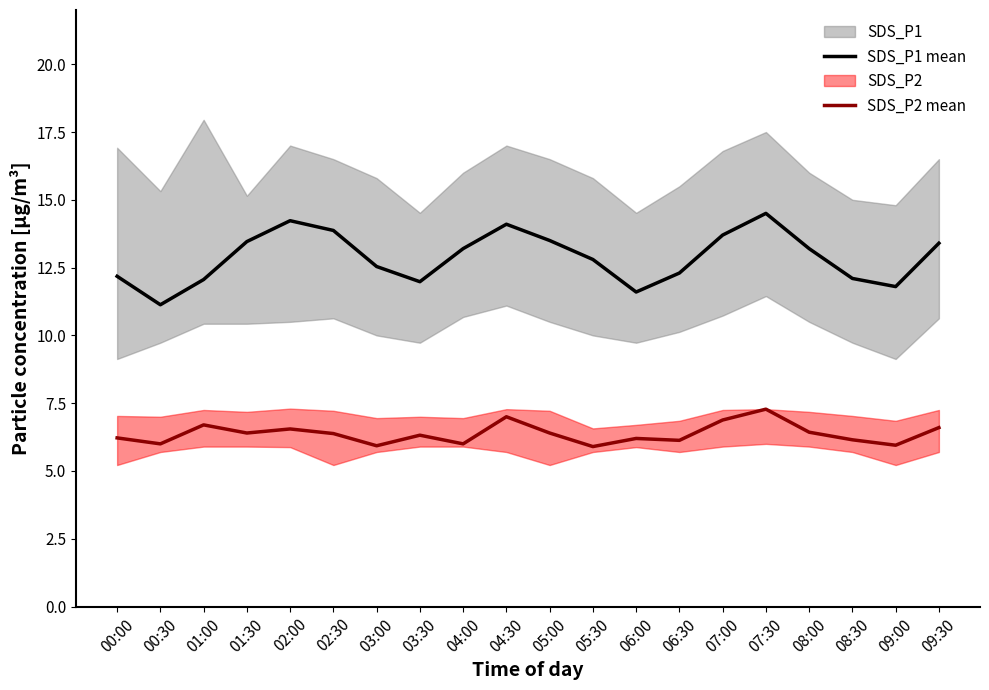

How many data points does each series have?

20